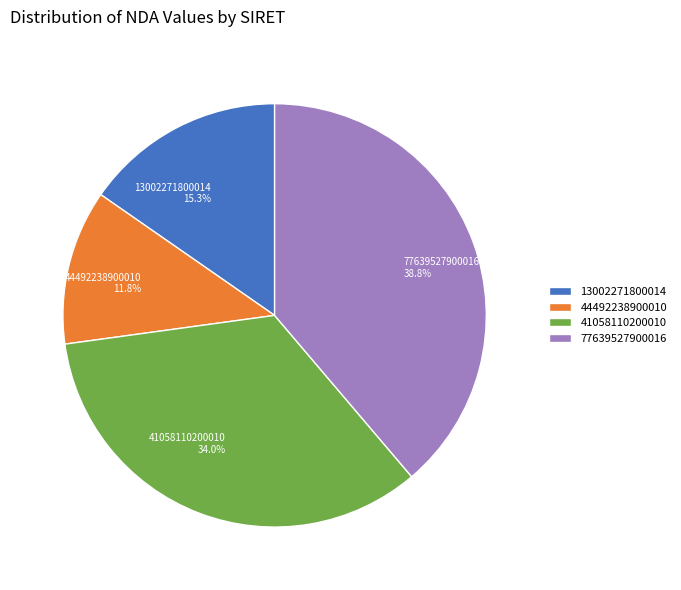

What is the ratio of the value at 44492238900010 to the value at 41058110200010?

0.3